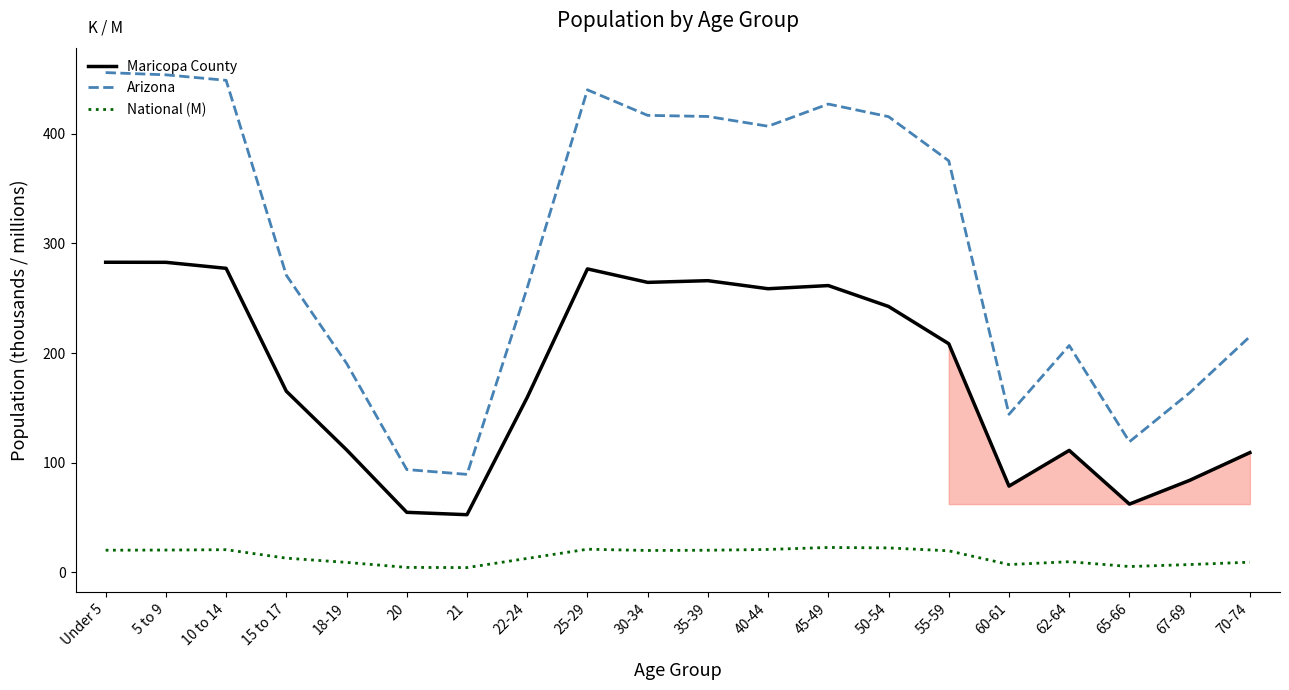

What is the highest value of the Arizona series?

455.7